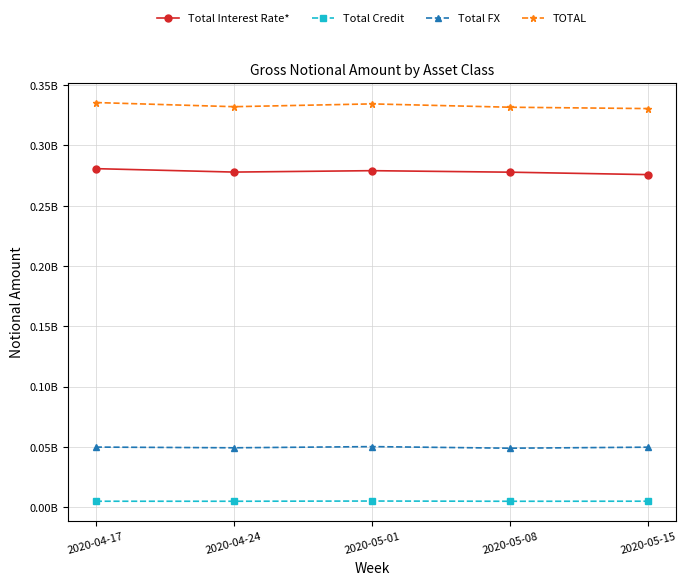

Is this an area chart (filled region under the line)?

No